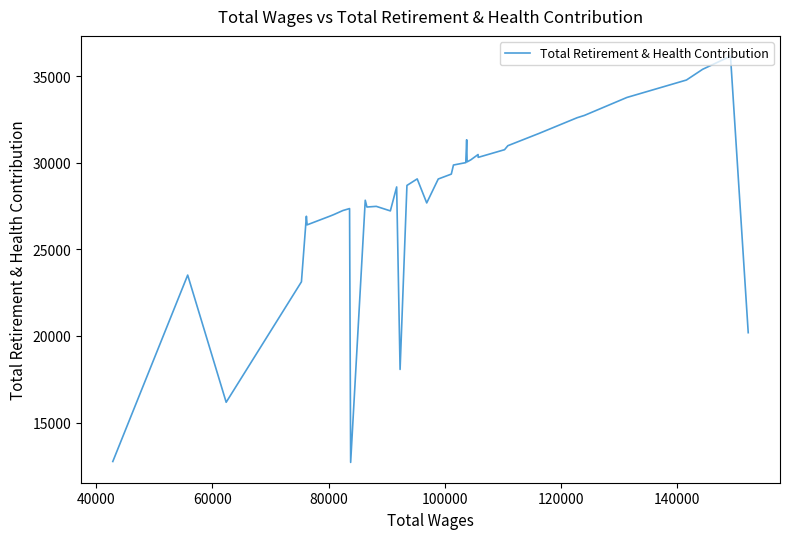

The value at 26 is 5793. True or false?

False